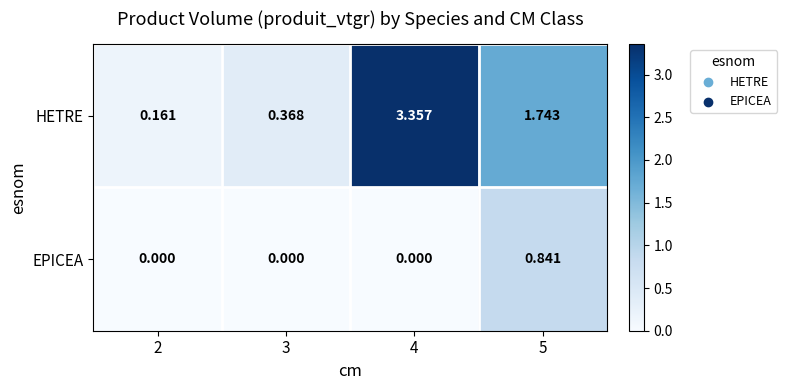

Between 2 and 3, which series saw the biggest shift?

HETRE